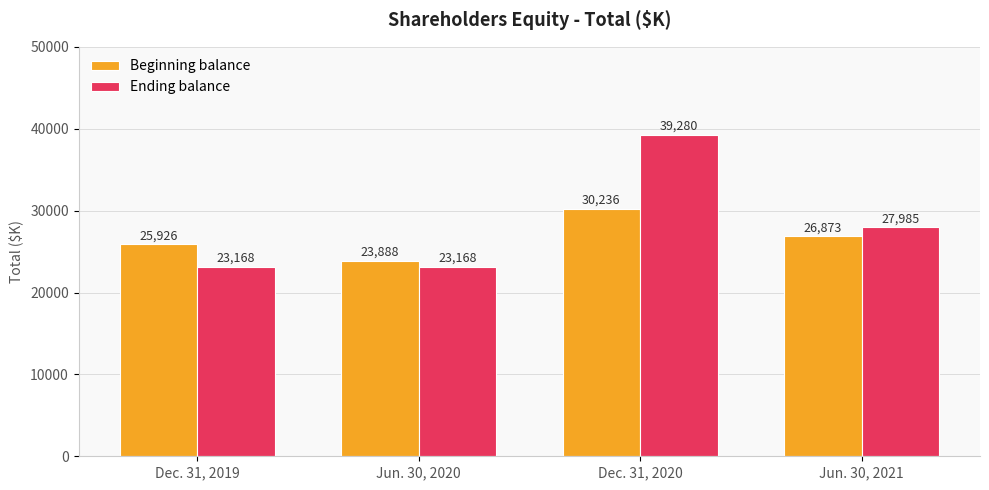

What is the difference between the maximum and minimum values in the Beginning balance series?

6348